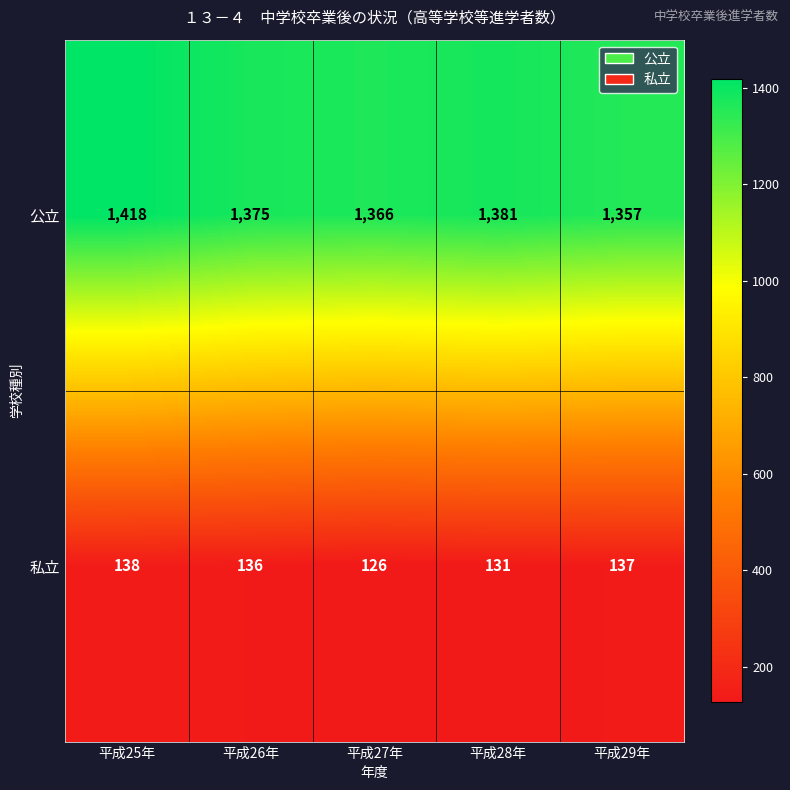

What is the minimum value for 公立?

1357